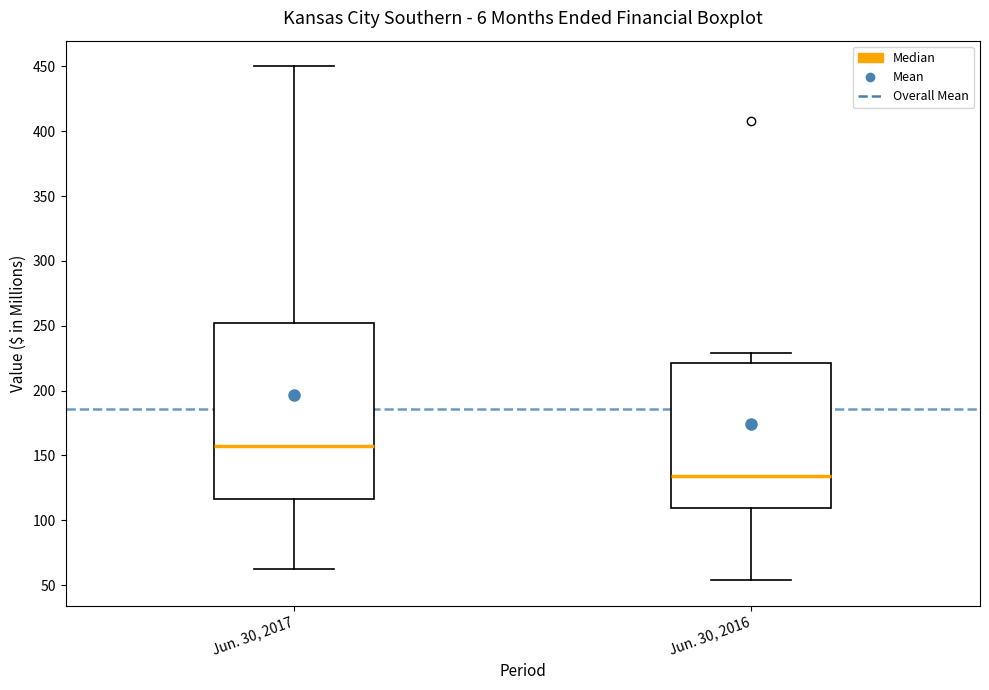

Reading left to right, transcribe this box plot: for each box, give where its median line is, the range the box spans, and where its two whiskers end, as read against the y-axis. The values are not printed on the chart, so give them approximately, as read against the axis.

Jun. 30, 2017: median 155, box 115 to 250, whiskers 60 to 450
Jun. 30, 2016: median 135, box 110 to 220, whiskers 55 to 230